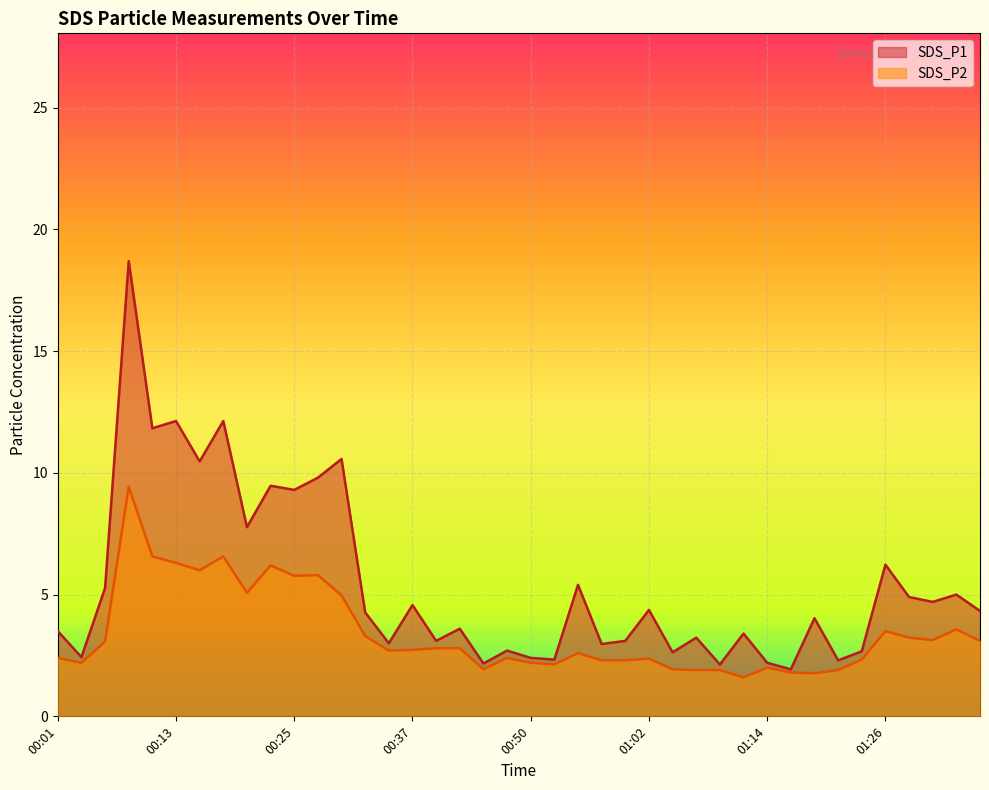

What is the difference between the SDS_P2 values at 01:02 and 00:20?

2.7